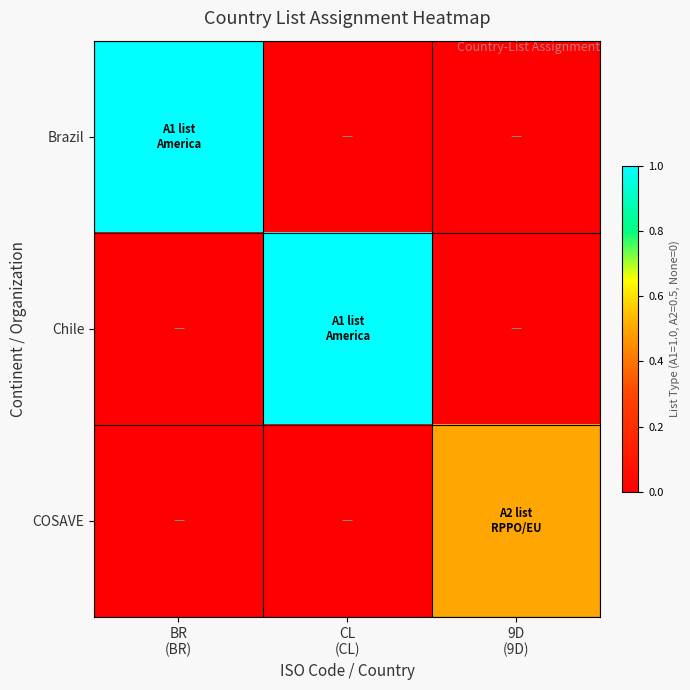

Between BR
(BR) and 9D
(9D), which is larger?

BR
(BR)